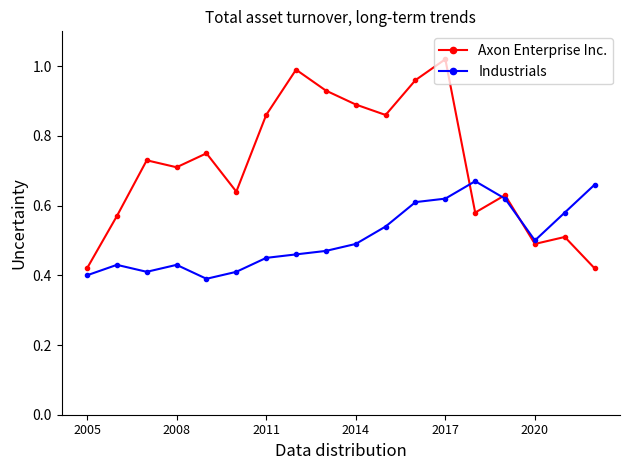

Rank the series by their average value, from highest to lowest.

Axon Enterprise Inc., Industrials